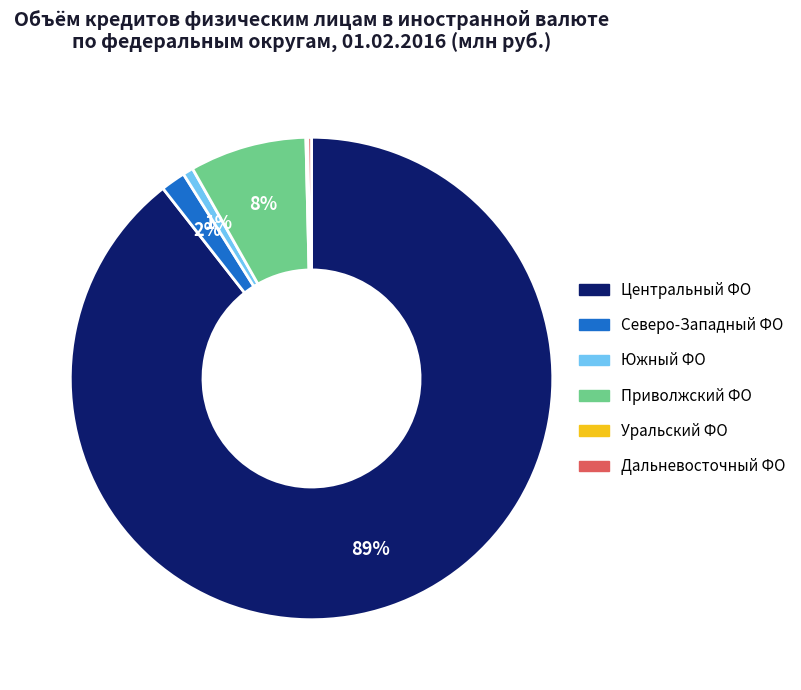

Is there a majority slice in this chart?

Yes